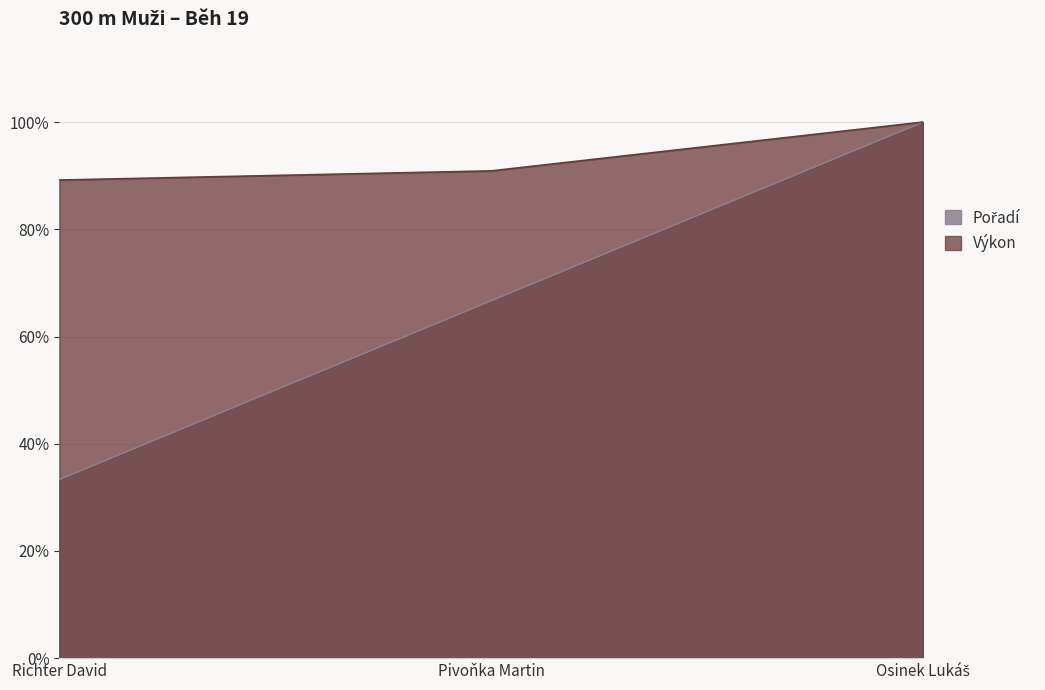

What is the maximum value for Pořadí?

1.0